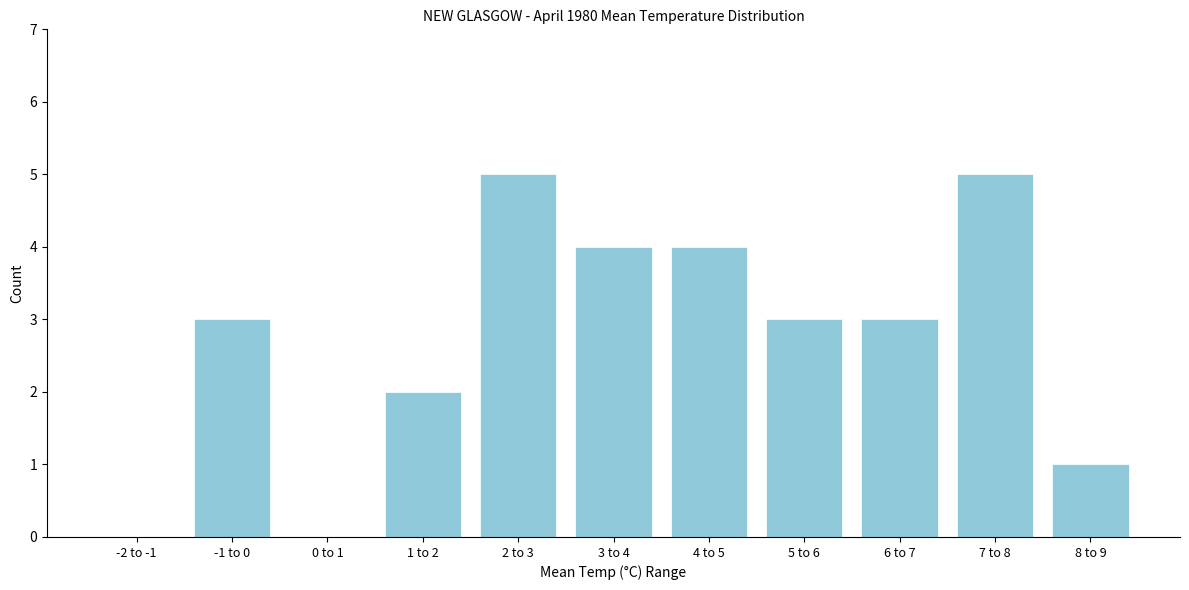

Reading right to left, extract all data points from this chart.

8 to 9=1	7 to 8=5	6 to 7=3	5 to 6=3	4 to 5=4	3 to 4=4	2 to 3=5	1 to 2=2	0 to 1=0	-1 to 0=3	-2 to -1=0